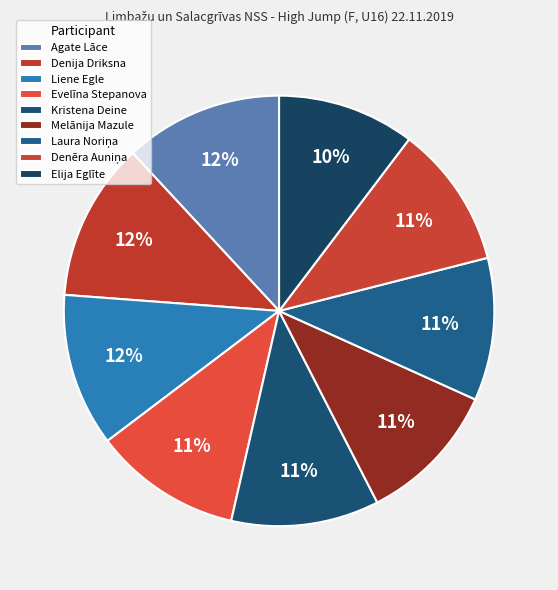

Count the number of slices in the pie.

9